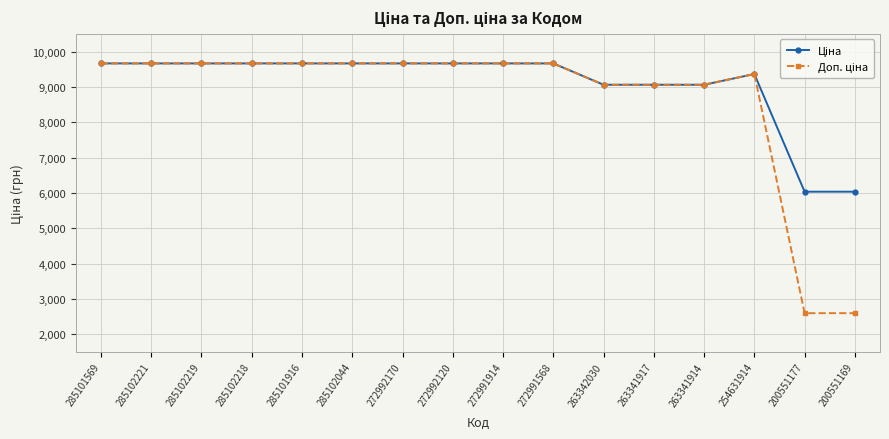

What is the label of the 14th point from the right?

285102219